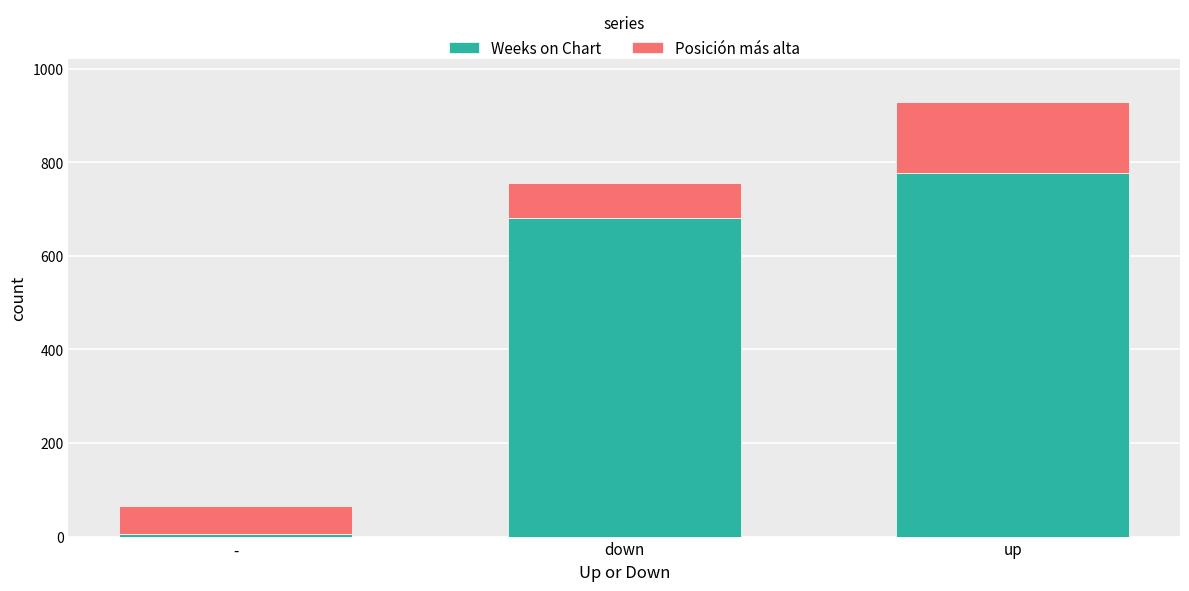

What is the difference between the Weeks on Chart values at - and down?

676